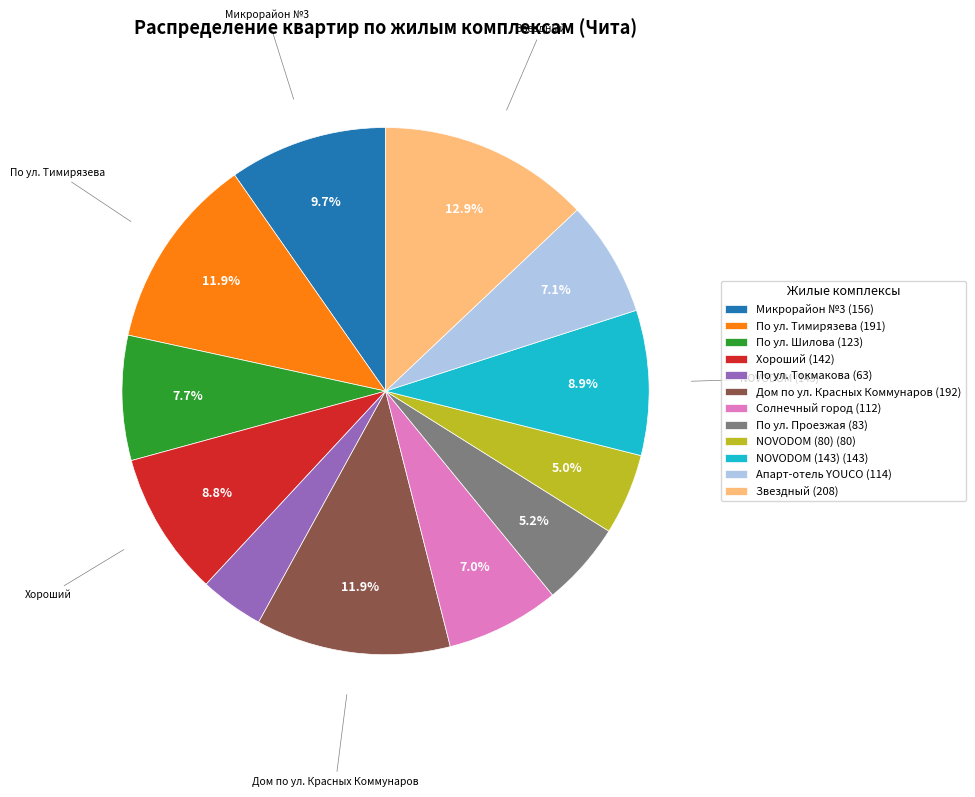

Is there a majority slice in this chart?

No